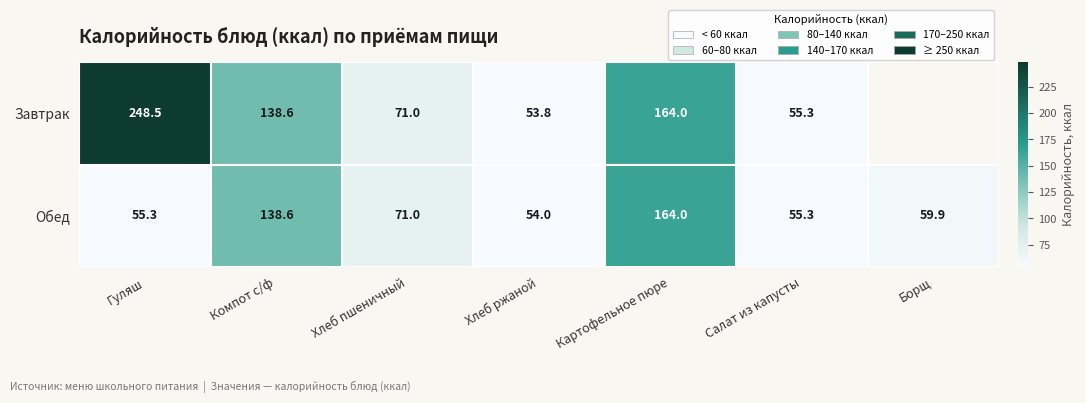

What is the total value across all series at Хлеб пшеничный?

142.0